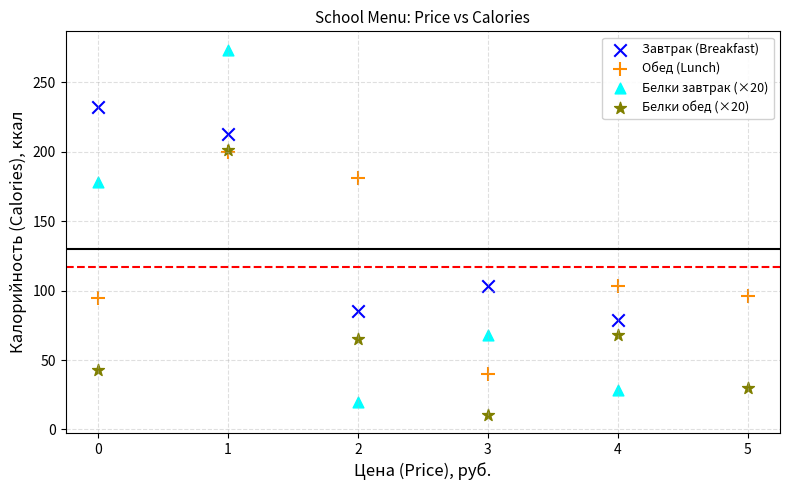

Which series has the widest spread of Y values?

Белки завтрак (×20)